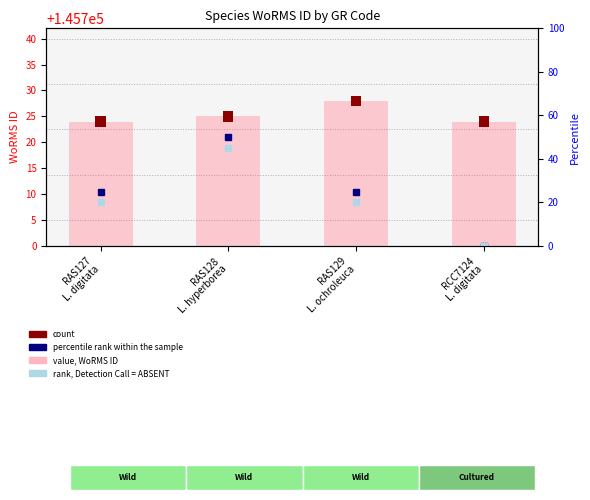

At which label is the value closest to 26?

RAS128
L. hyperborea